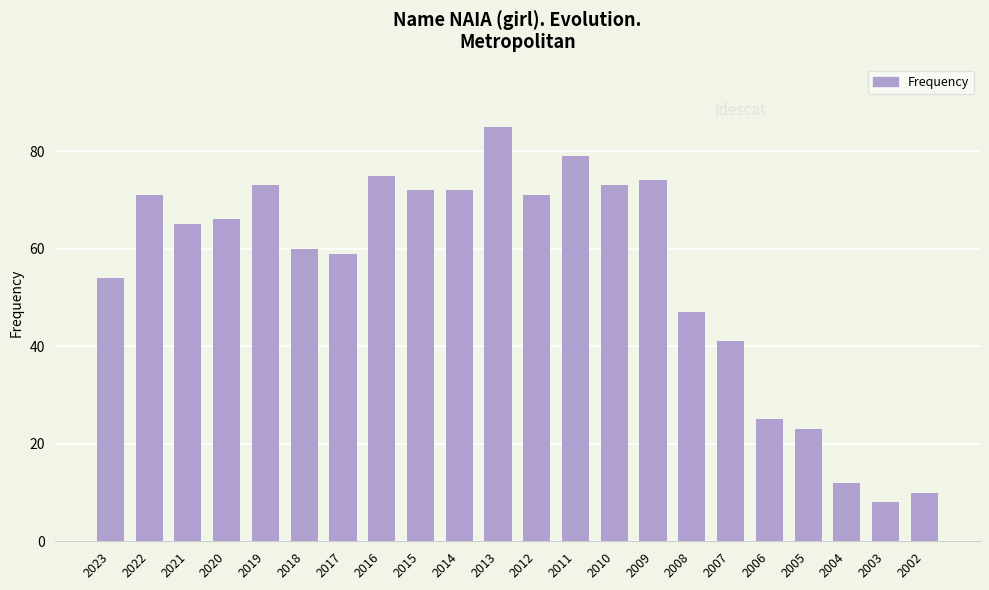

Reading left to right, what are all the values shown in this chart?

54	71	65	66	73	60	59	75	72	72	85	71	79	73	74	47	41	25	23	12	8	10